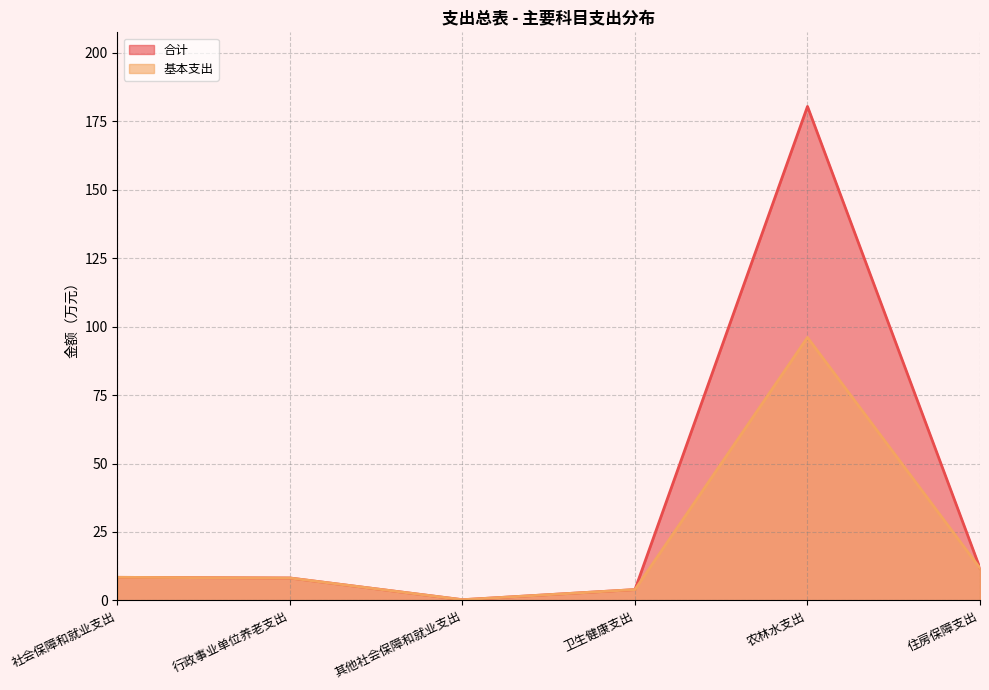

How many lines are shown in the chart?

2